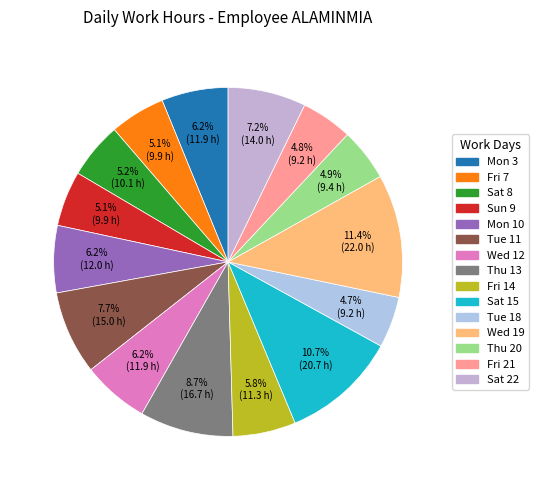

What portion of the pie excludes Sat 8?

94.8%